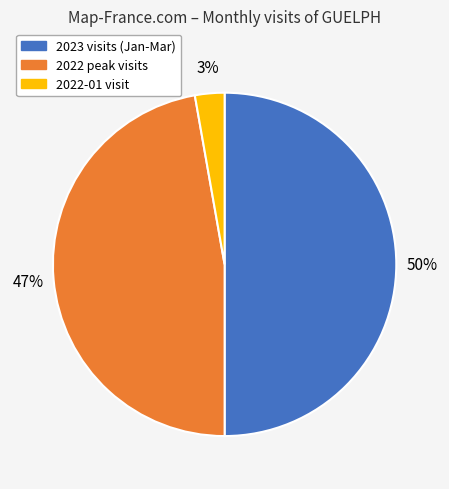

To the nearest percent, what is the difference between the largest and smallest slice percentages?

47%